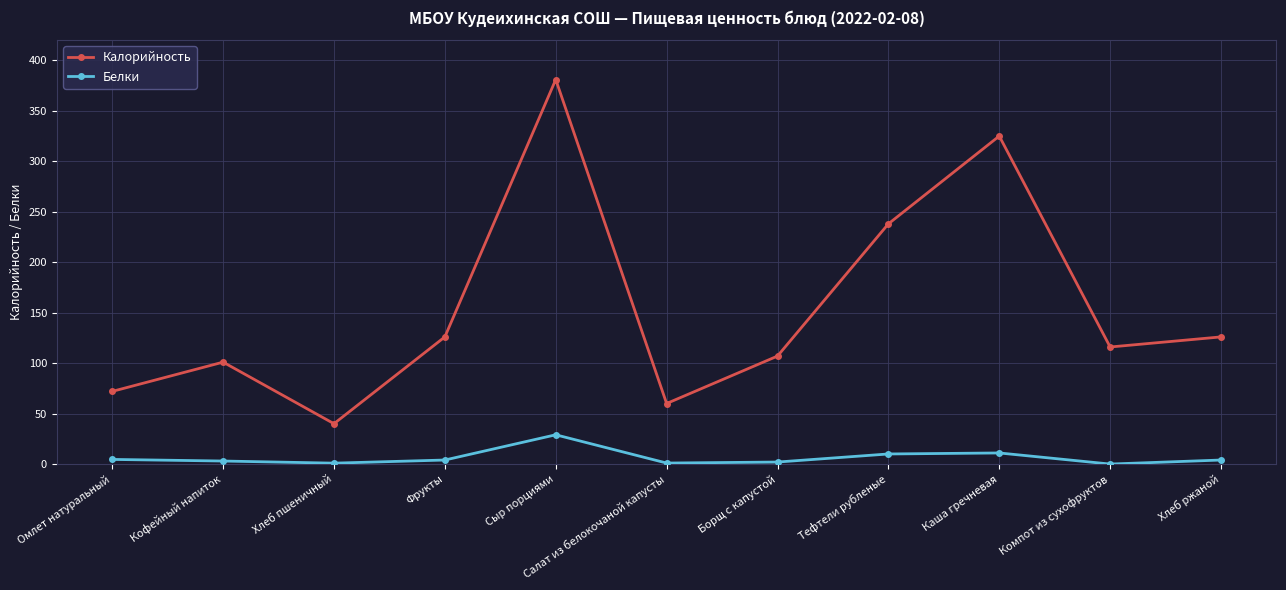

Is it true that Калорийность equals 60.0 at Салат из белокочаной капусты?

True